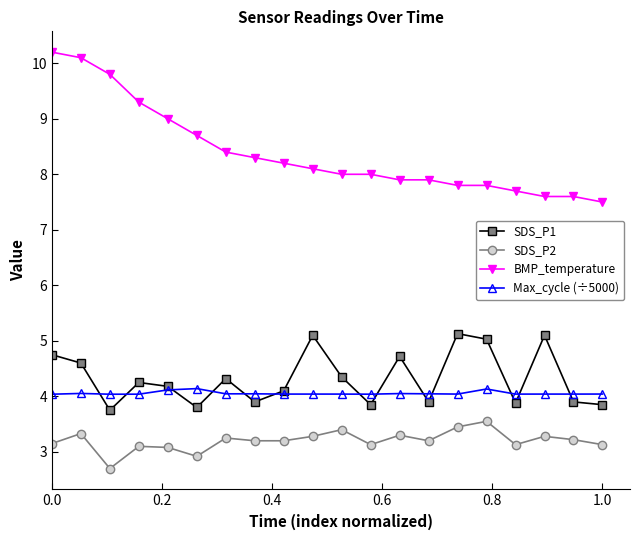

What is the minimum value shown in the chart?

2.7